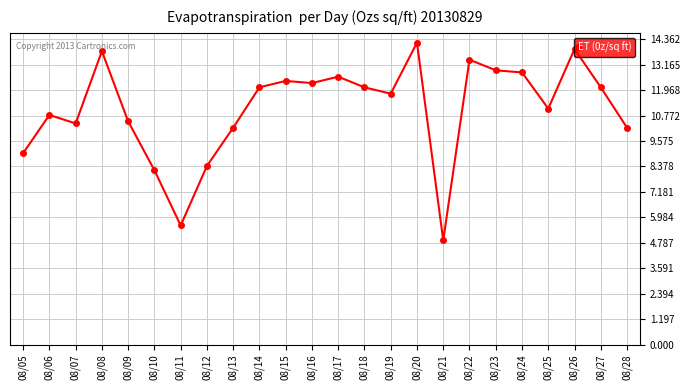

The value at 08/12 is 8.4. True or false?

True